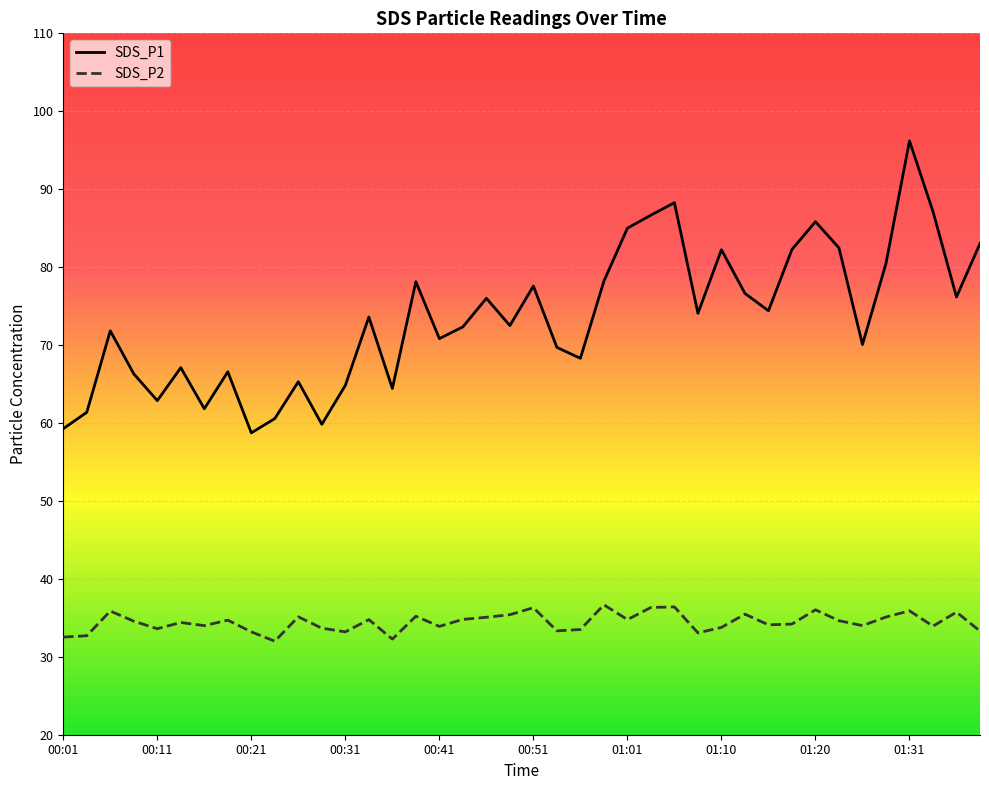

The value of SDS_P1 at 01:31 is 96.2. True or false?

True